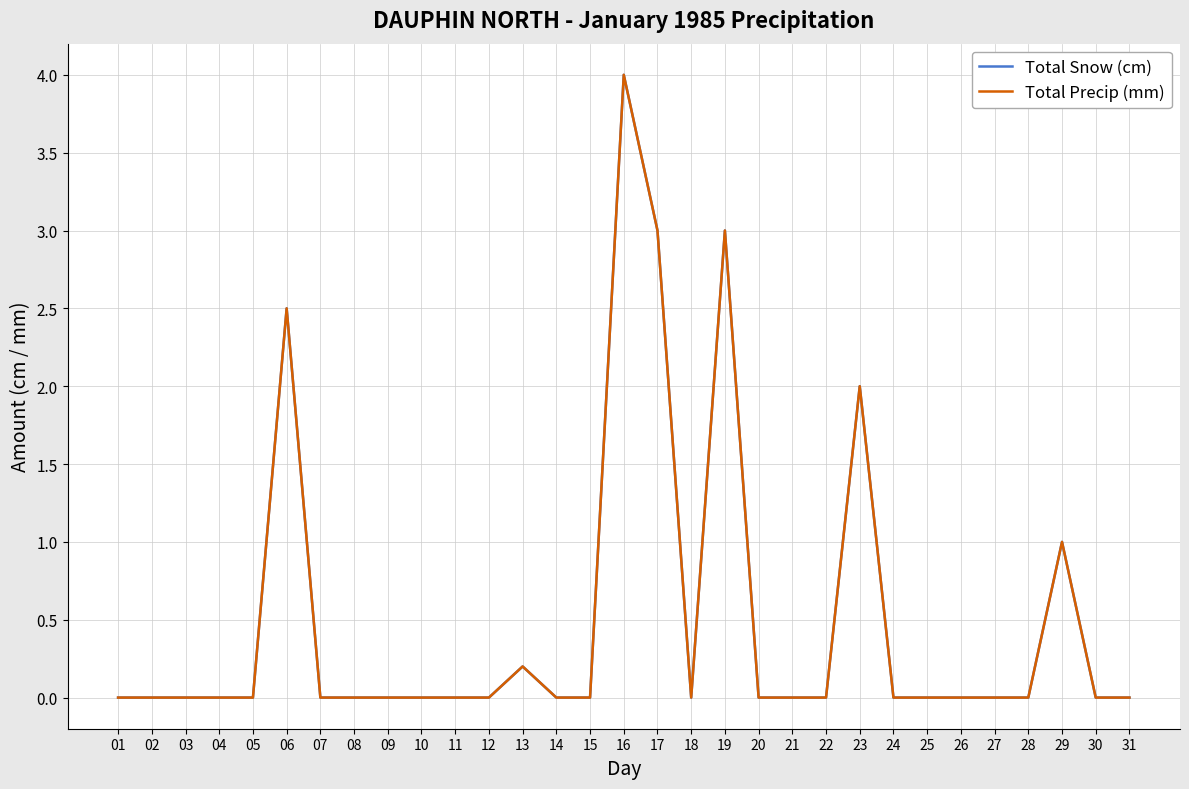

What is the difference between the maximum and second lowest values in the Total Precip (mm) series?

4.0